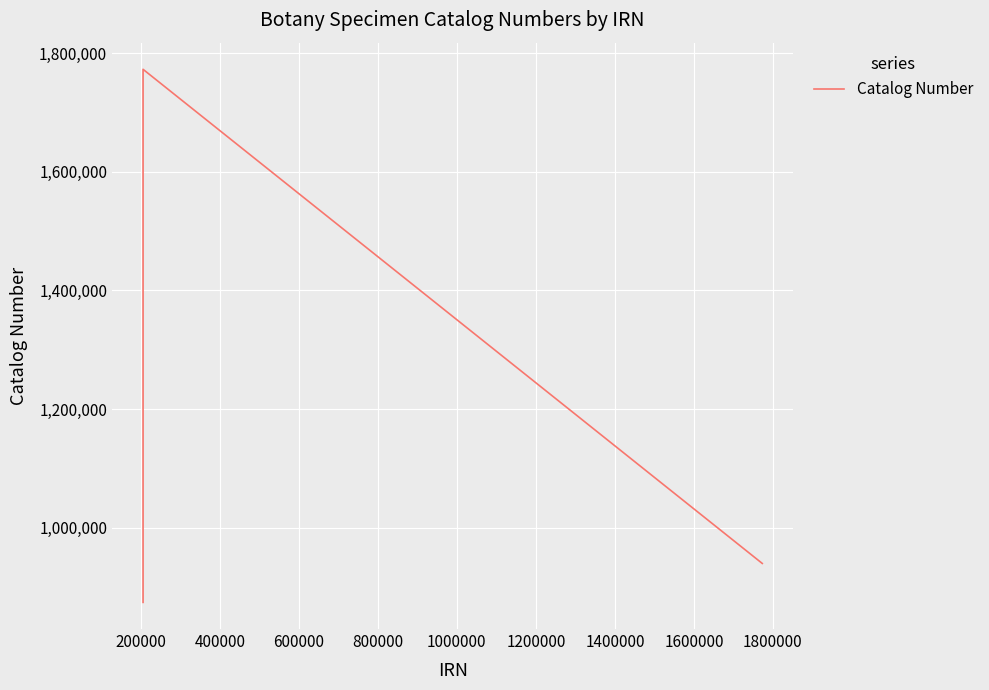

What is the minimum value shown in the chart?

873997